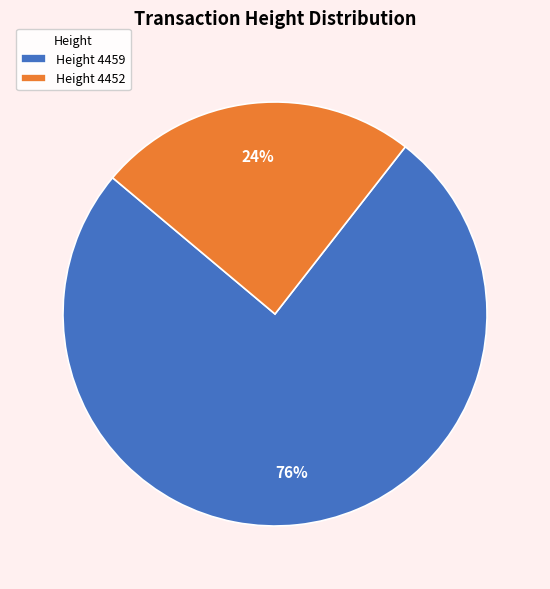

The Height 4459 slice represents 89% of the pie. True or false?

False